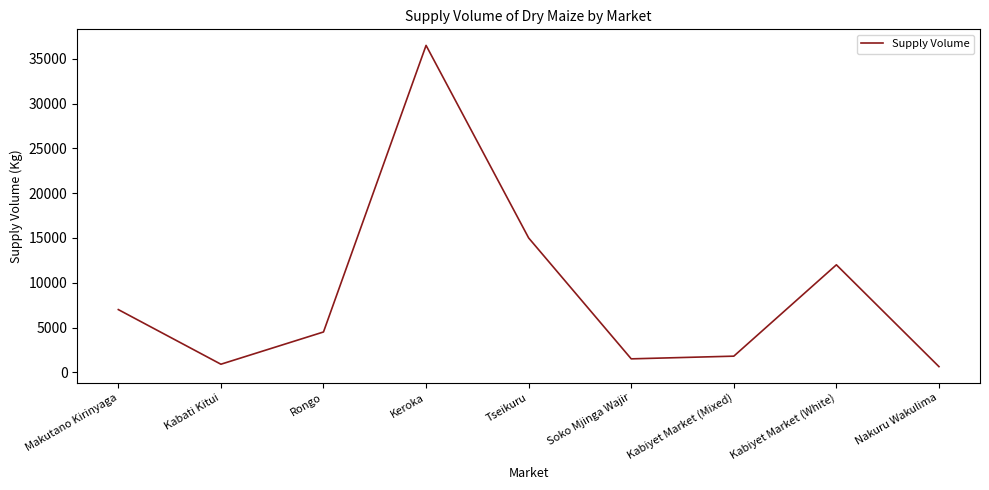

Is it true that the value at Tseikuru is 15000?

True